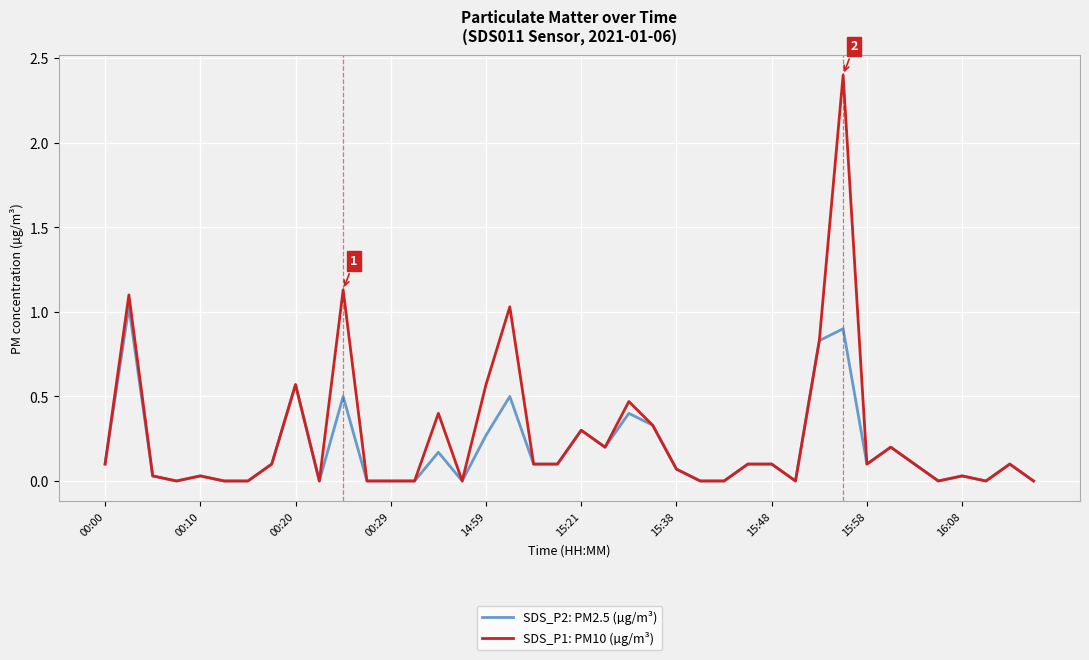

Which series has the largest total across all categories?

SDS_P1: PM10 (µg/m³)